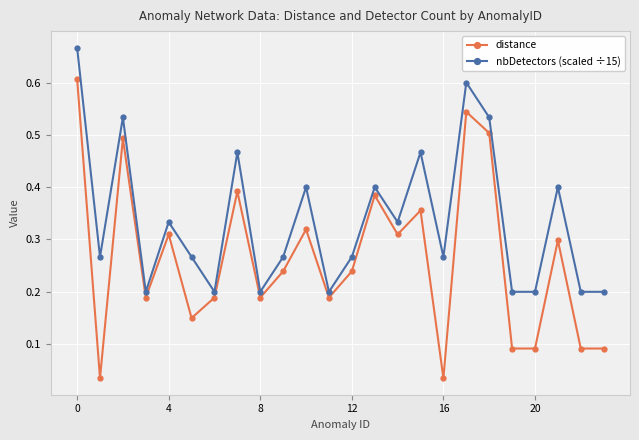

List the series in order of their peak value, highest first.

nbDetectors (scaled ÷15), distance